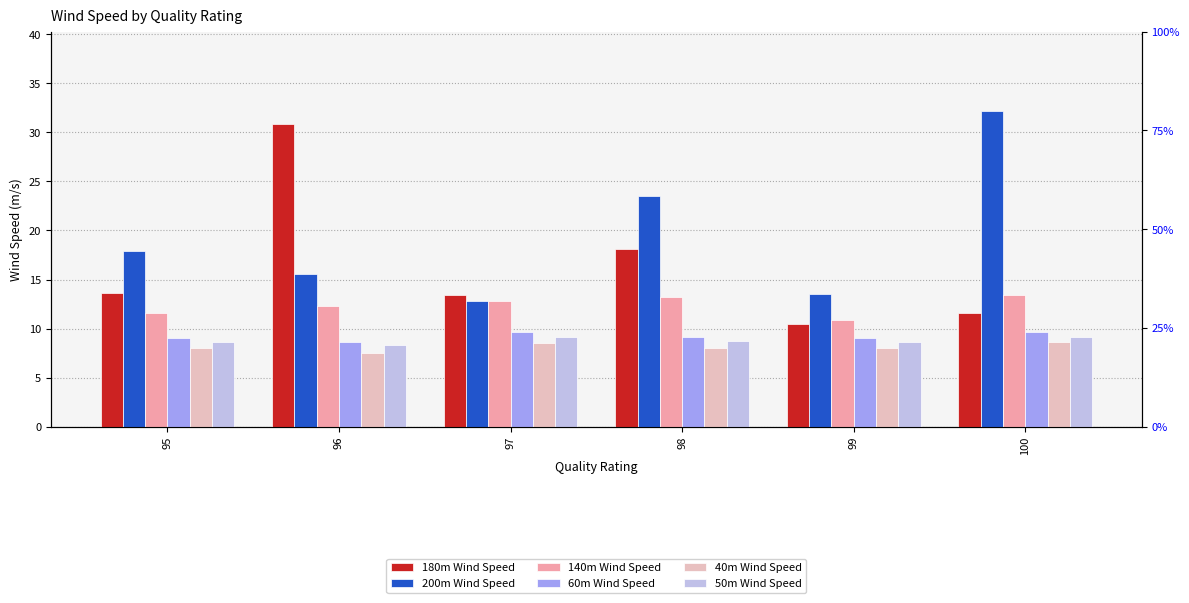

The value of 40m Wind Speed at 97 is 8.5. True or false?

True